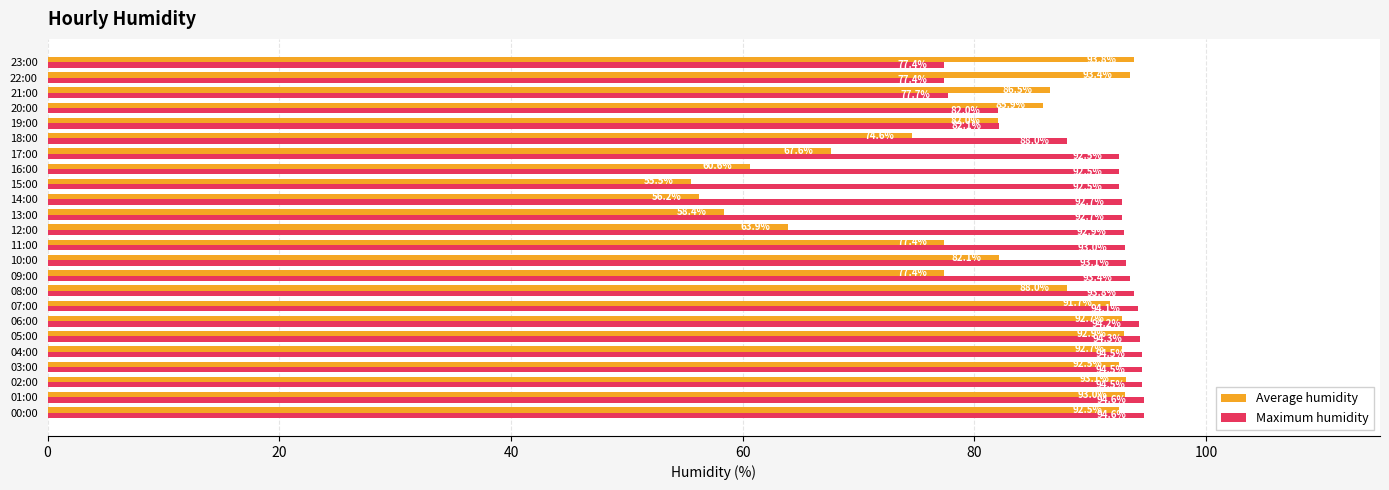

At how many categories does at least one series exceed 64?

24